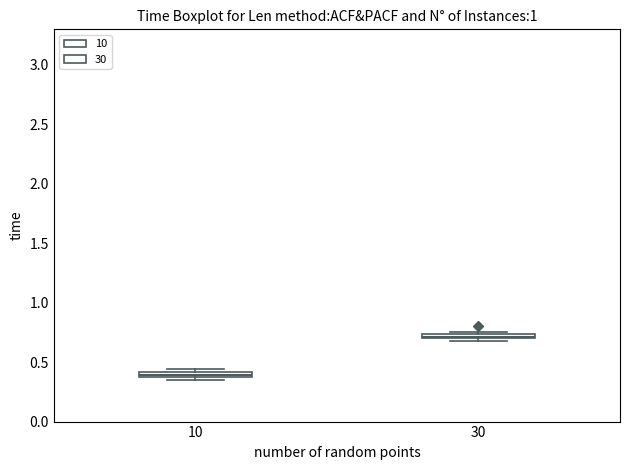

Which box's median line is the highest?

30